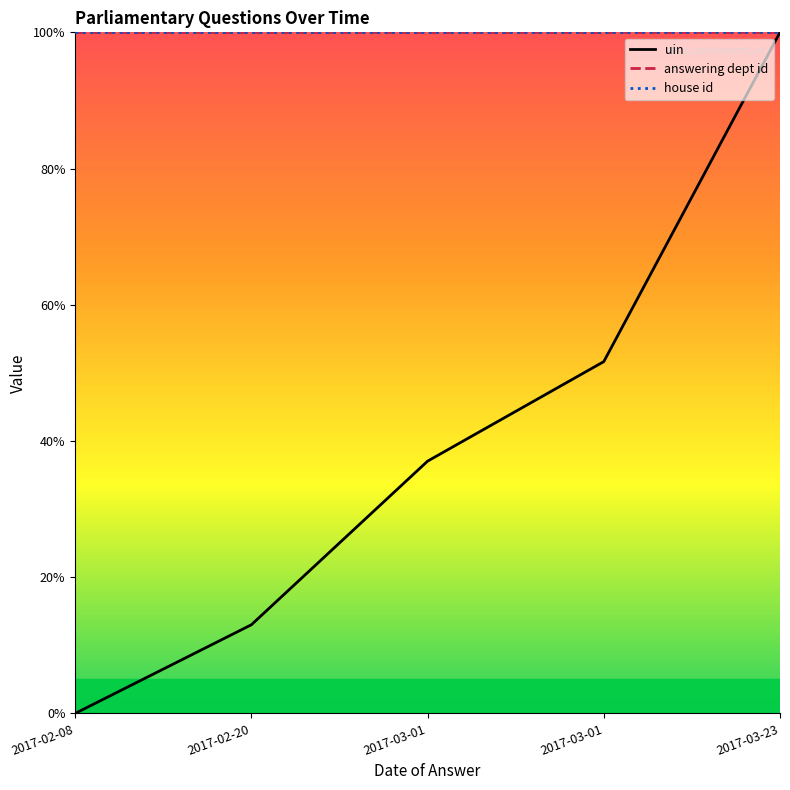

At which label is uin closest to 50?

2017-03-01